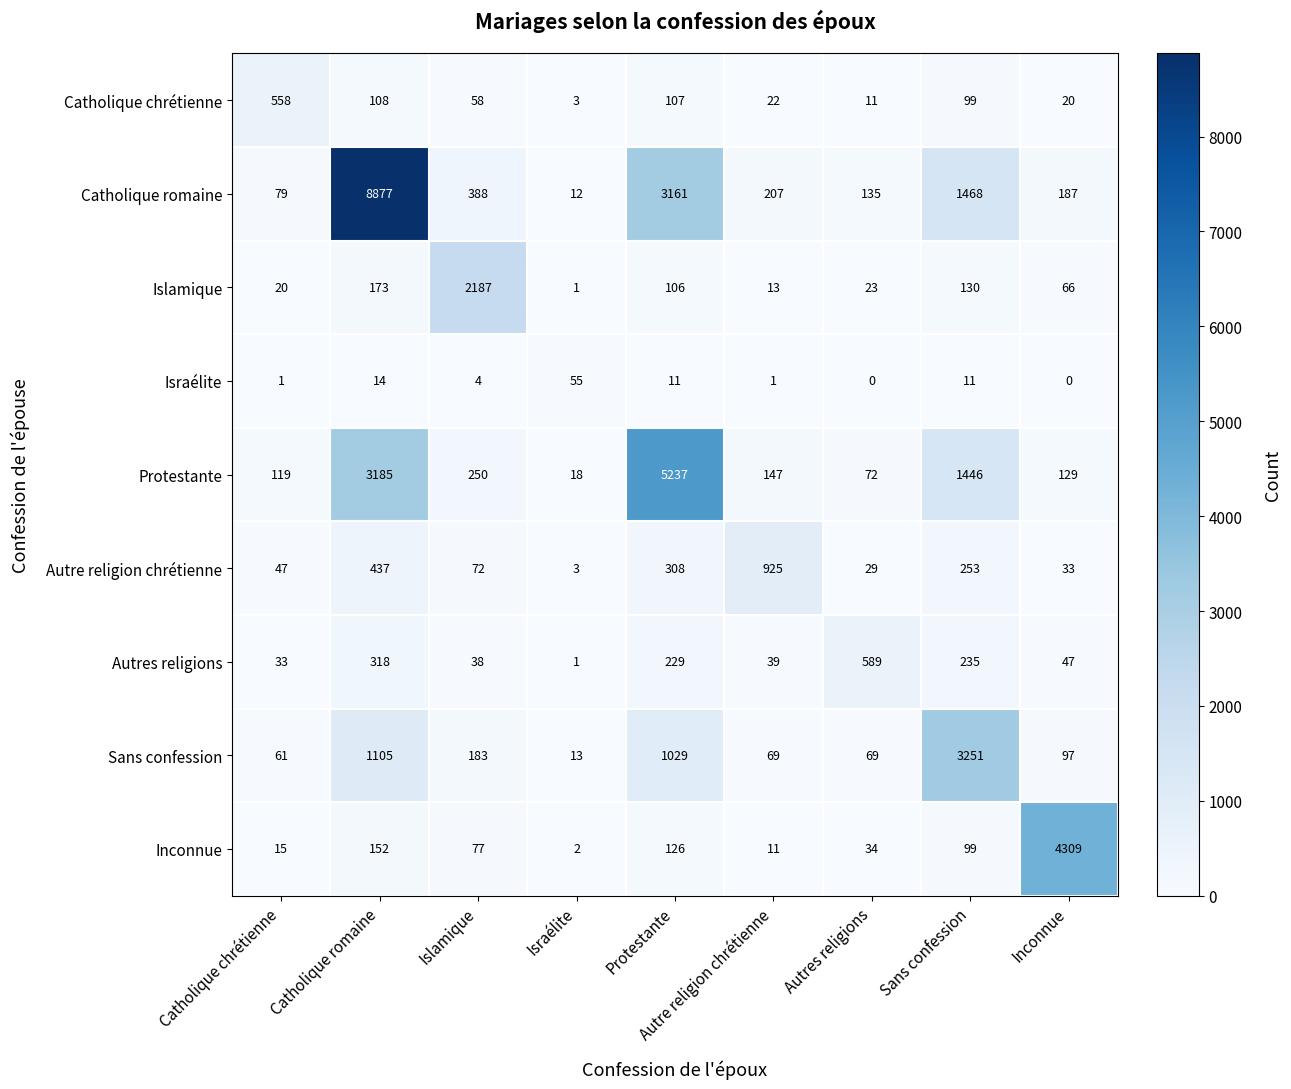

How many categories are shown in the chart?

9